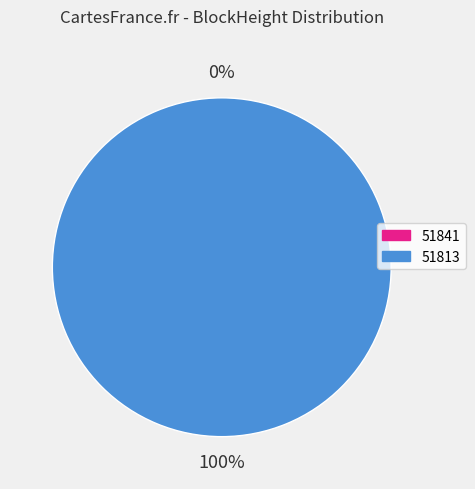

The 51841 slice represents 0% of the pie. True or false?

True